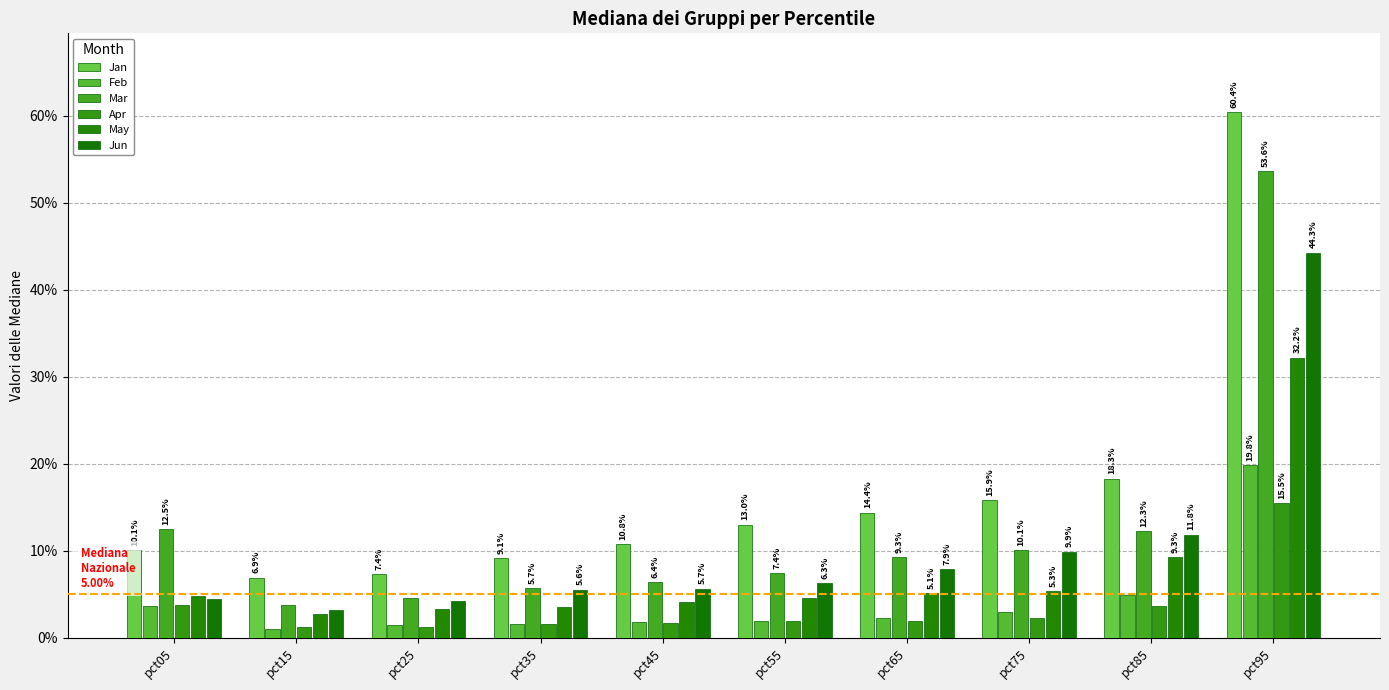

Rank the categories by Jun value from lowest to highest.

pct15, pct25, pct05, pct35, pct45, pct55, pct65, pct75, pct85, pct95